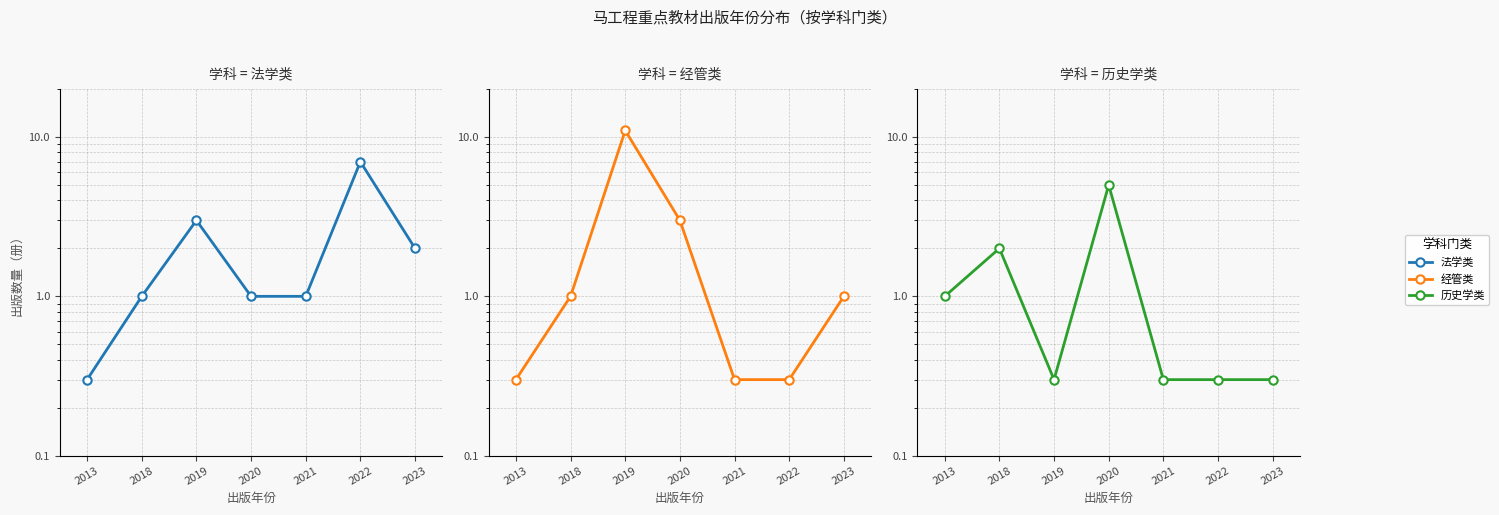

Which series ends up on top after the final intersection of 历史学类 and 法学类?

法学类